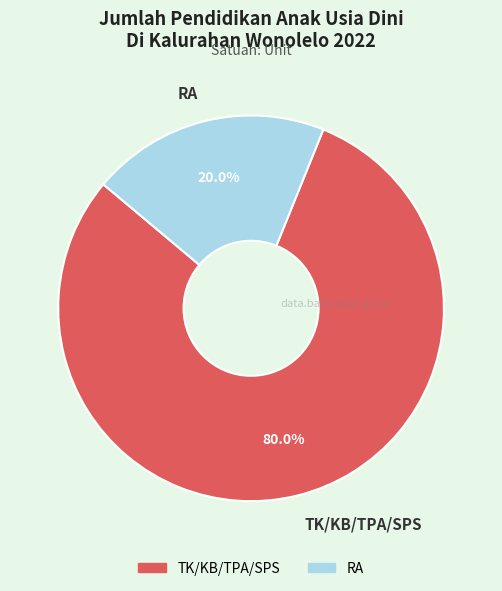

The RA slice represents 20% of the pie. True or false?

True